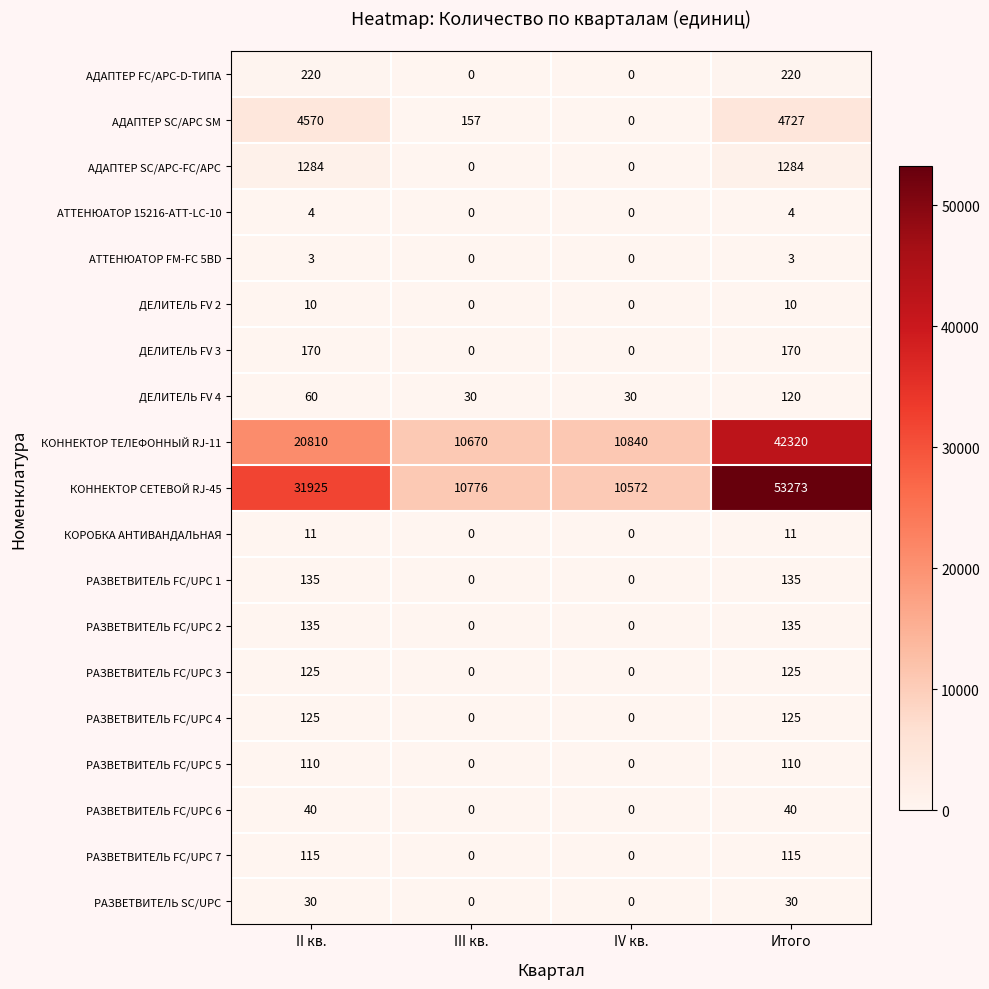

The АДАПТЕР SC/APC SM series shows 81 at III кв.. True or false?

False